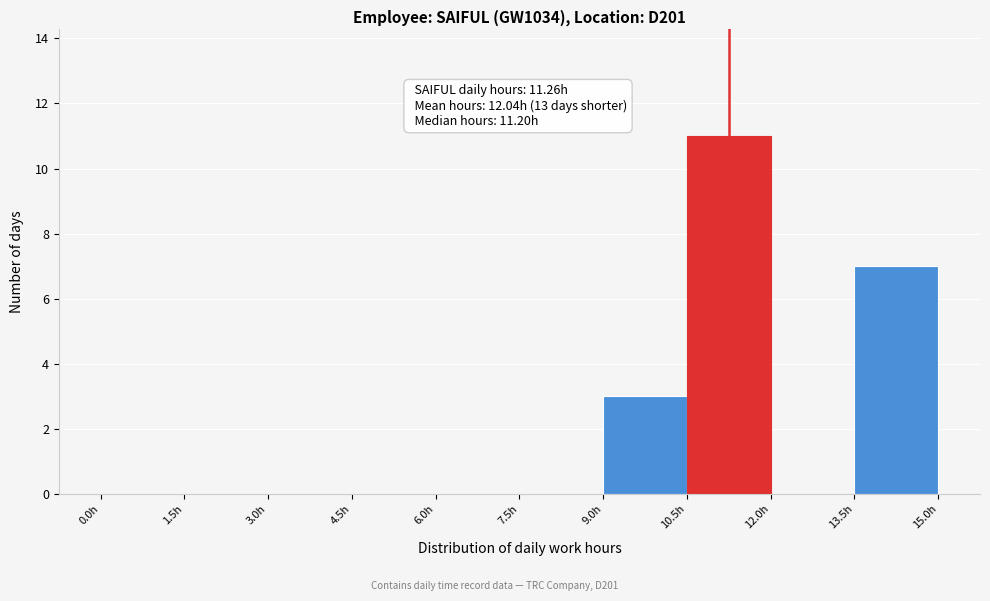

Over which range of the x-axis is the bar tallest?

10.5 to 12.0